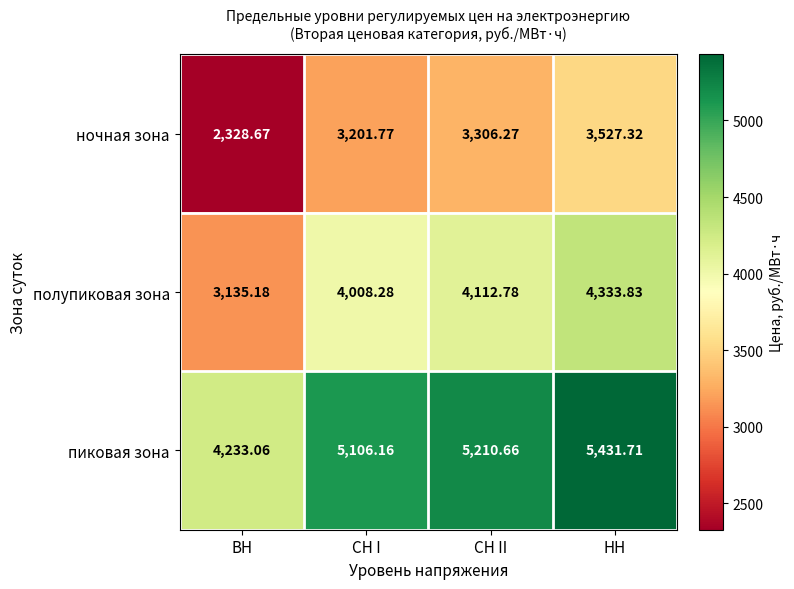

Rank the series at НН from highest to lowest value.

пиковая зона, полупиковая зона, ночная зона